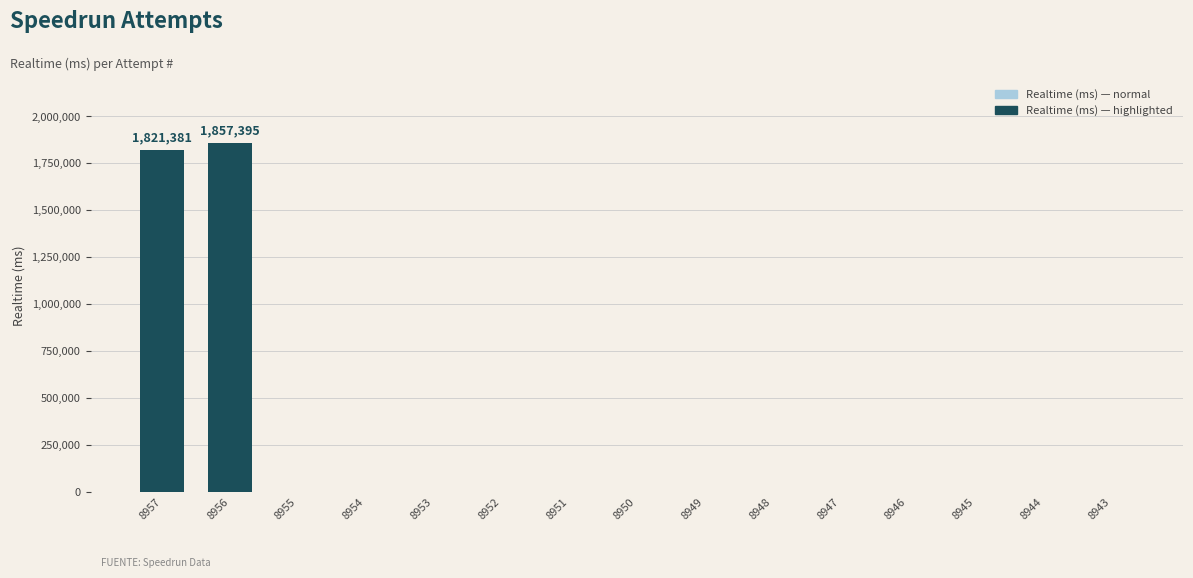

The value at 8951 is 0. True or false?

True